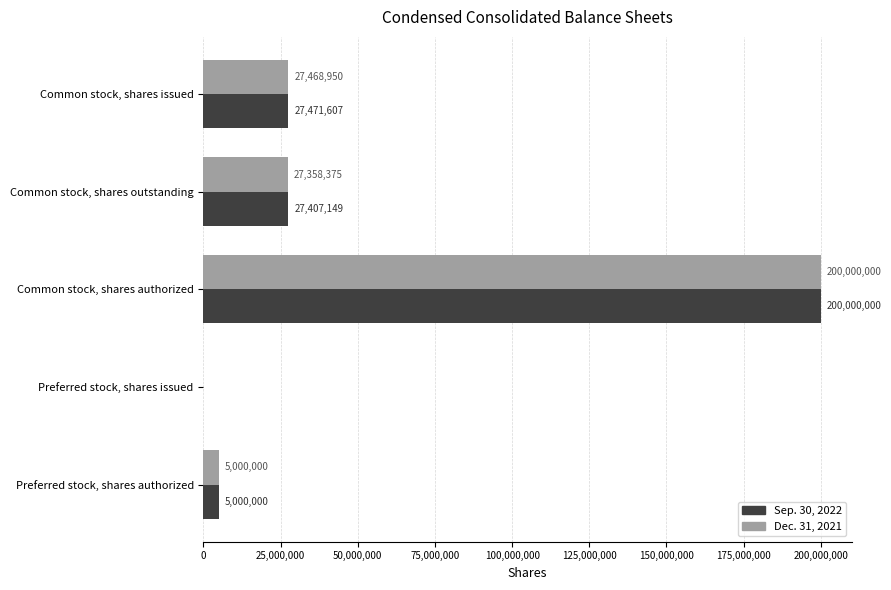

The Dec. 31, 2021 series shows 15812250 at Common stock, shares outstanding. True or false?

False